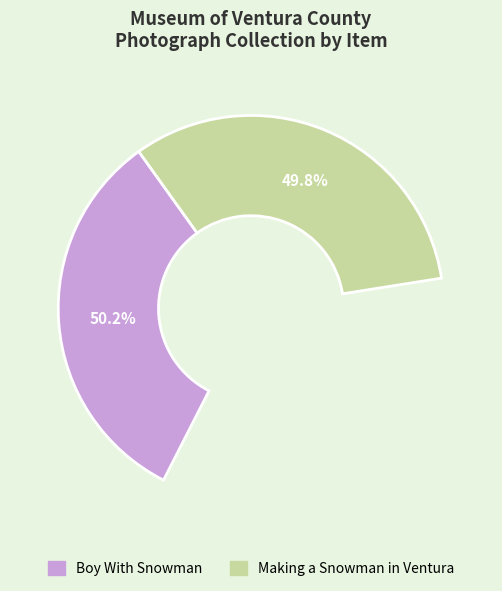

How many segments does this pie chart have?

2